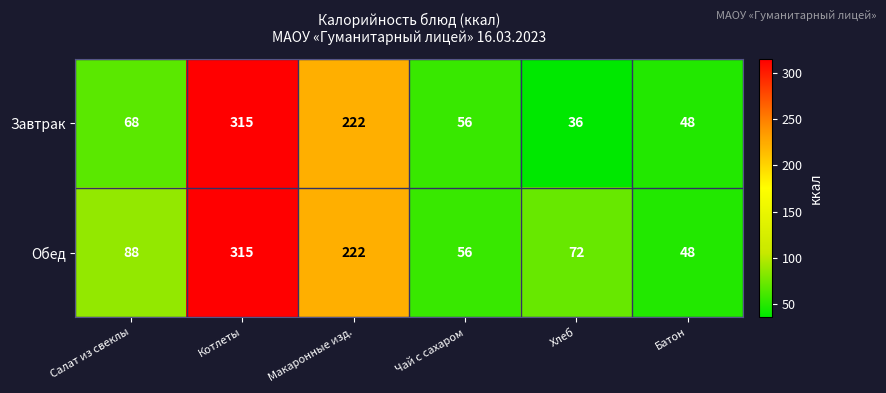

Reading right to left, what are all the values shown in this chart?

Завтрак: 48	36	56	222	315	68
Обед: 48	72	56	222	315	88